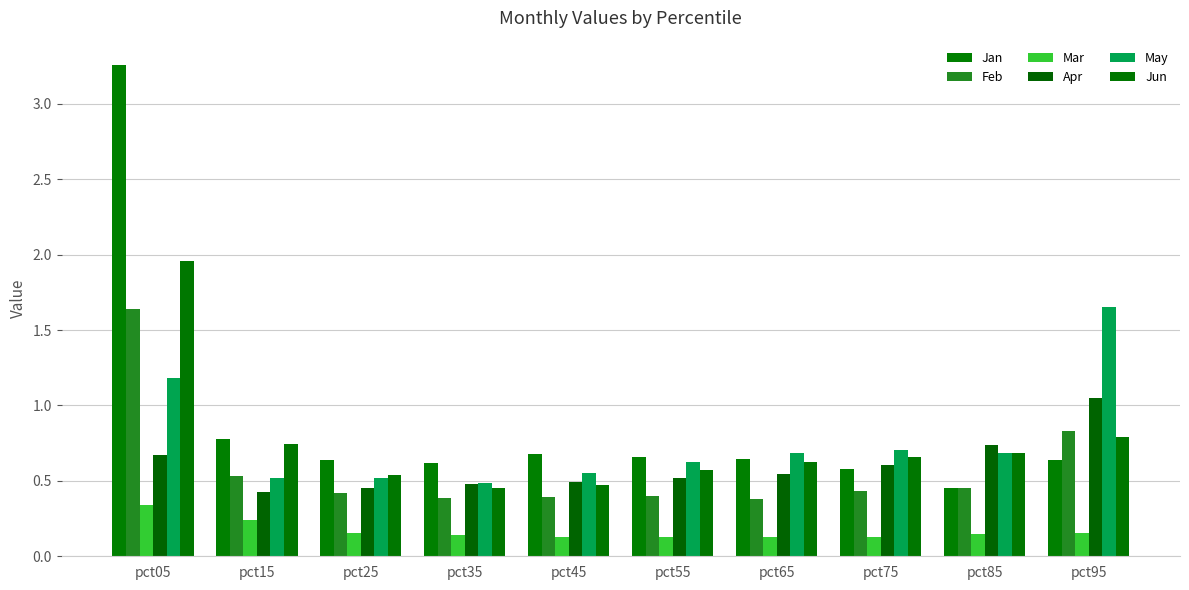

The Feb series shows 0.7 at pct55. True or false?

False